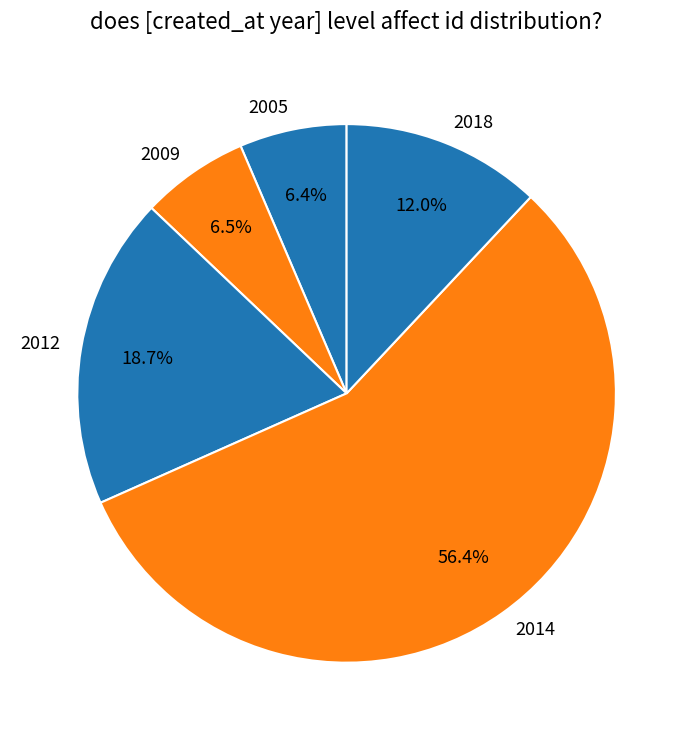

To the nearest percent, what is the average slice percentage?

20%